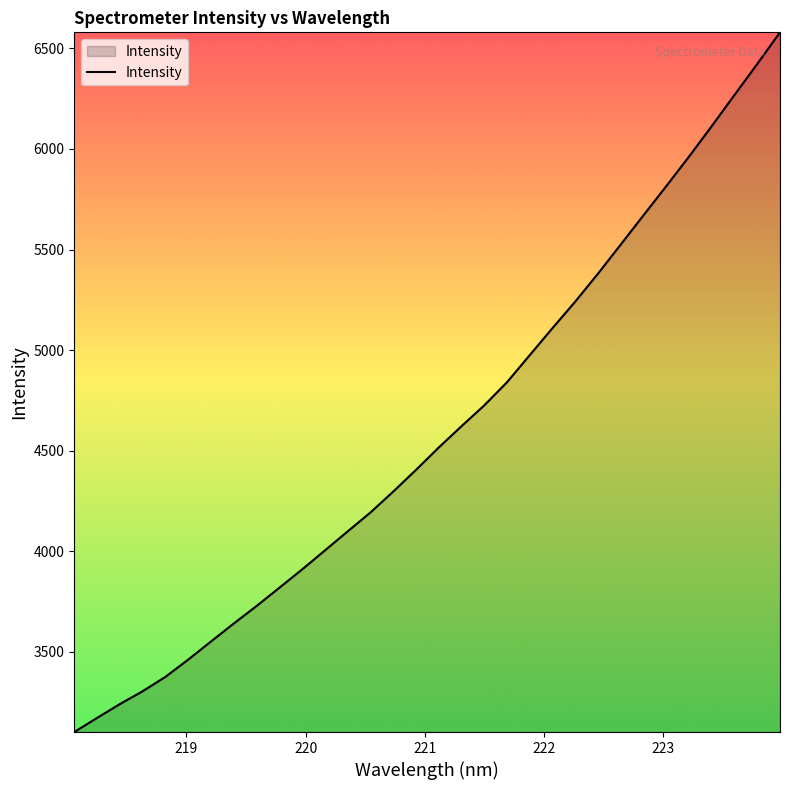

What is the minimum value shown in the chart?

3101.5